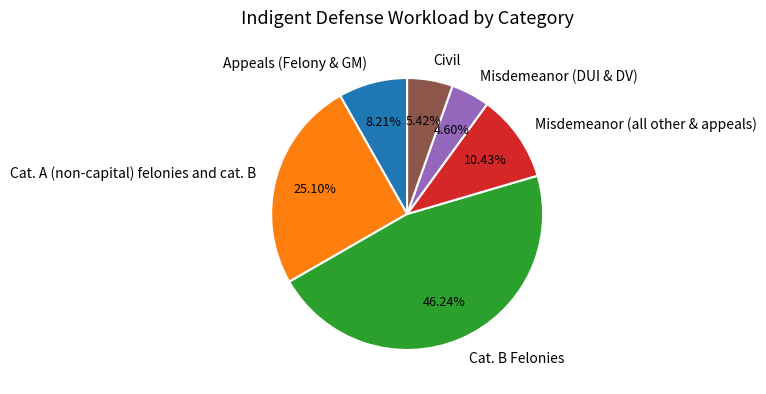

To the nearest percent, what portion does Misdemeanor (DUI & DV) represent?

5%